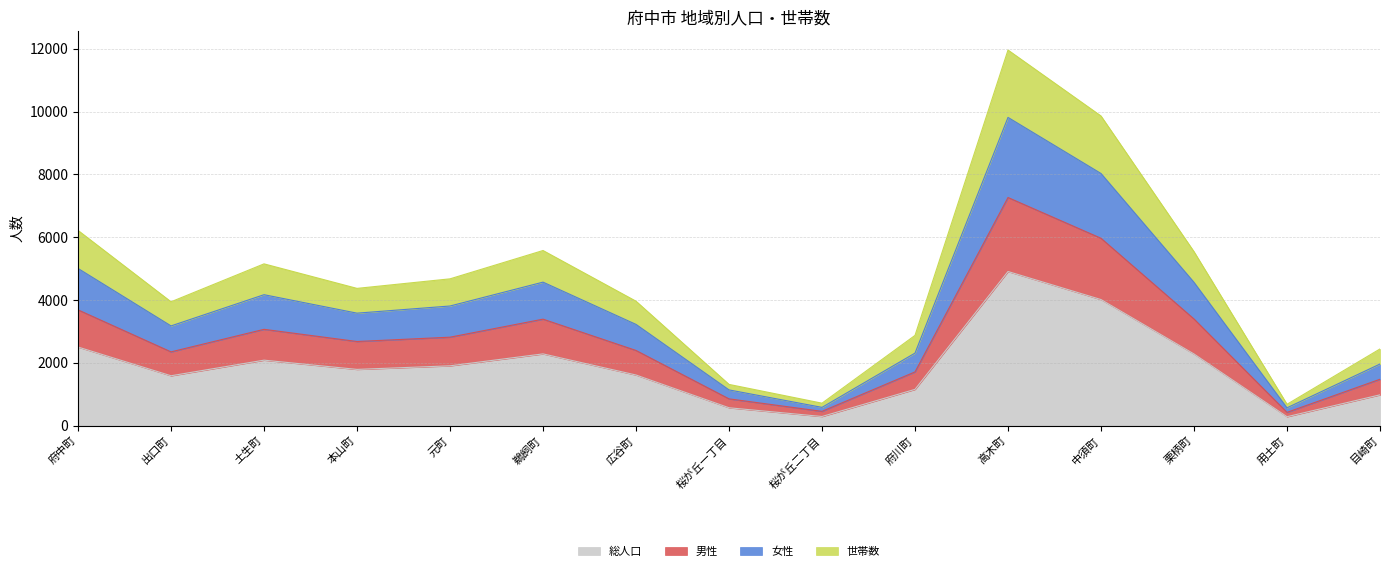

Reading right to left, transcribe all the data shown in this chart.

総人口: 981	284	2282	4015	4908	1155	291	569	1612	2285	1905	1791	2085	1588	2503
男性: 1477	423	3396	5967	7265	1711	455	853	2394	3391	2817	2679	3067	2349	3687
女性: 2442	680	5540	9861	11961	2874	715	1313	3963	5577	4675	4371	5152	3944	6217
世帯数: 1962	568	4564	8030	9816	2310	582	1138	3224	4570	3810	3582	4170	3176	5006